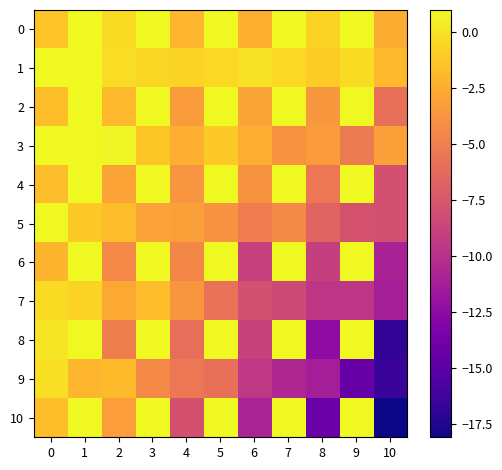

At which category does the chart reach its peak across all series?

1